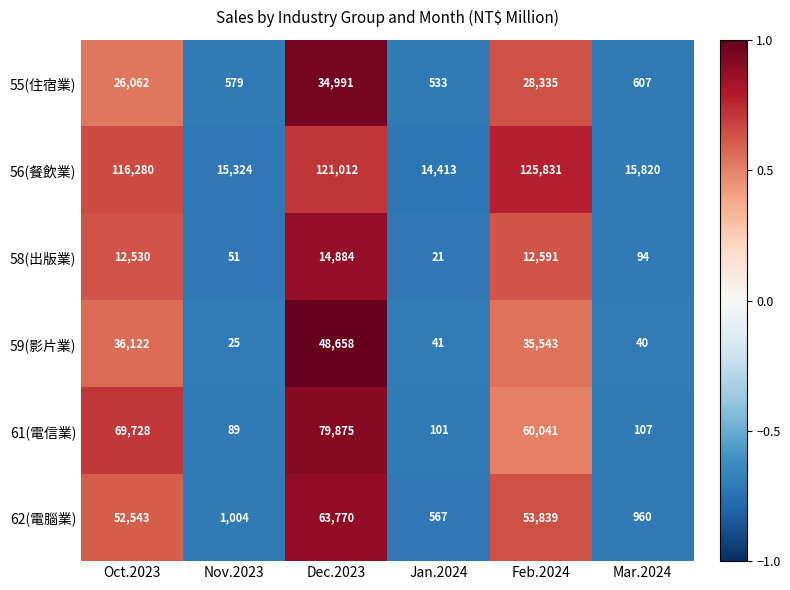

How many distinct data groups are displayed?

6